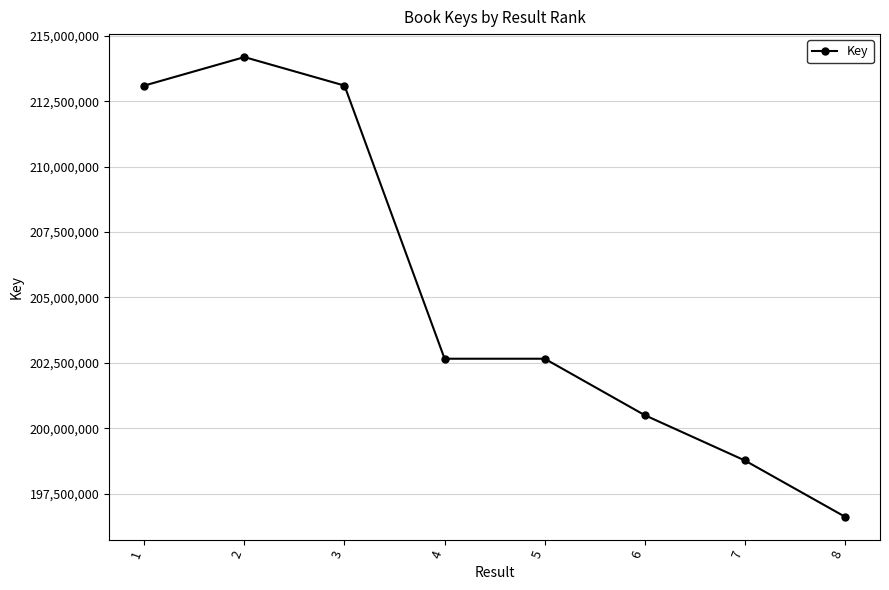

How many lines are shown in the chart?

1